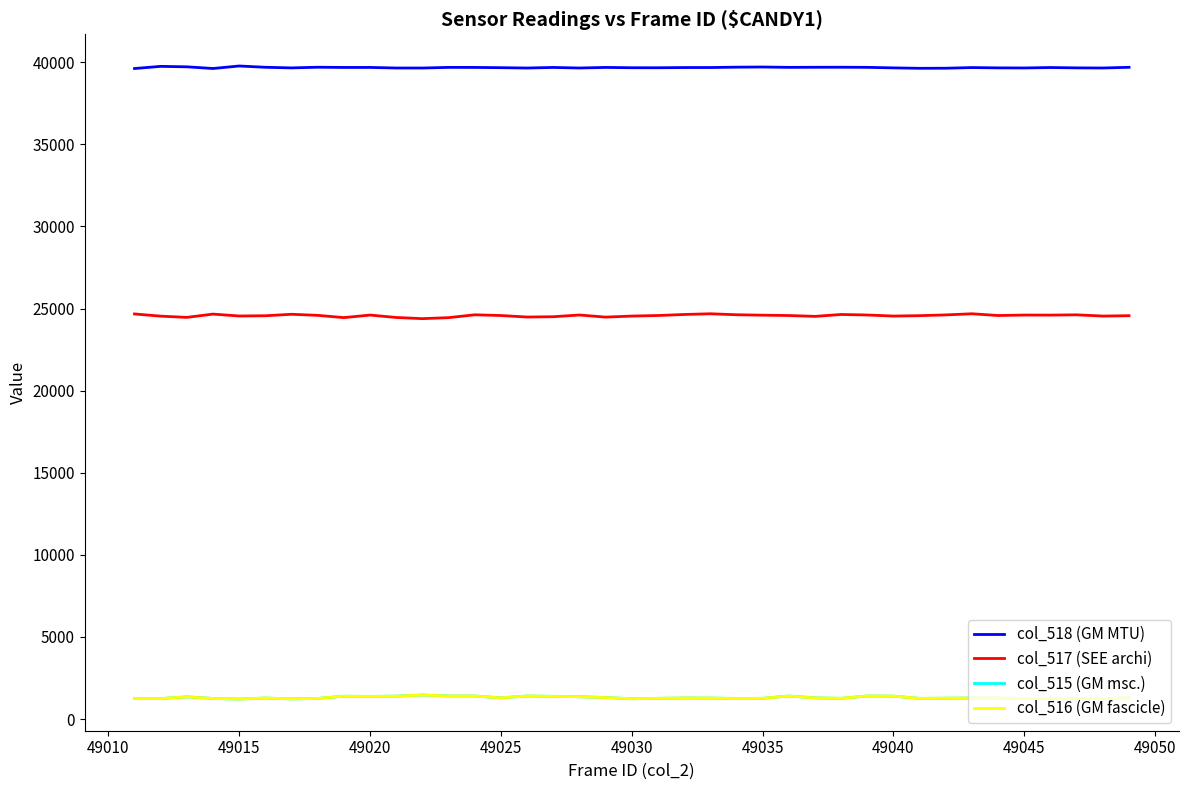

True or false: col_518 (GM MTU) and col_516 (GM fascicle) cross at least once.

False